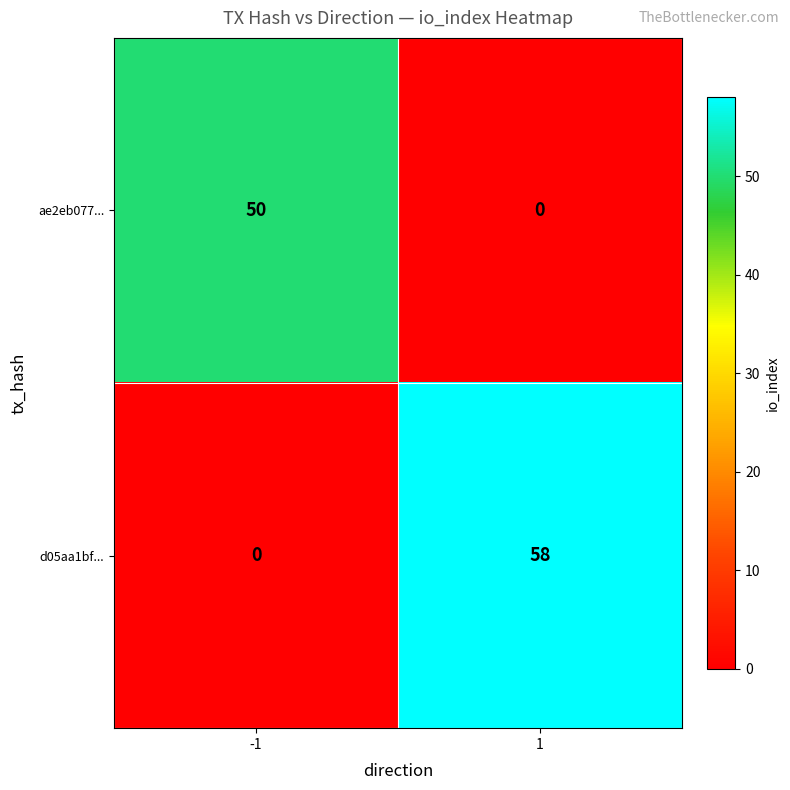

What is the greatest value displayed?

58